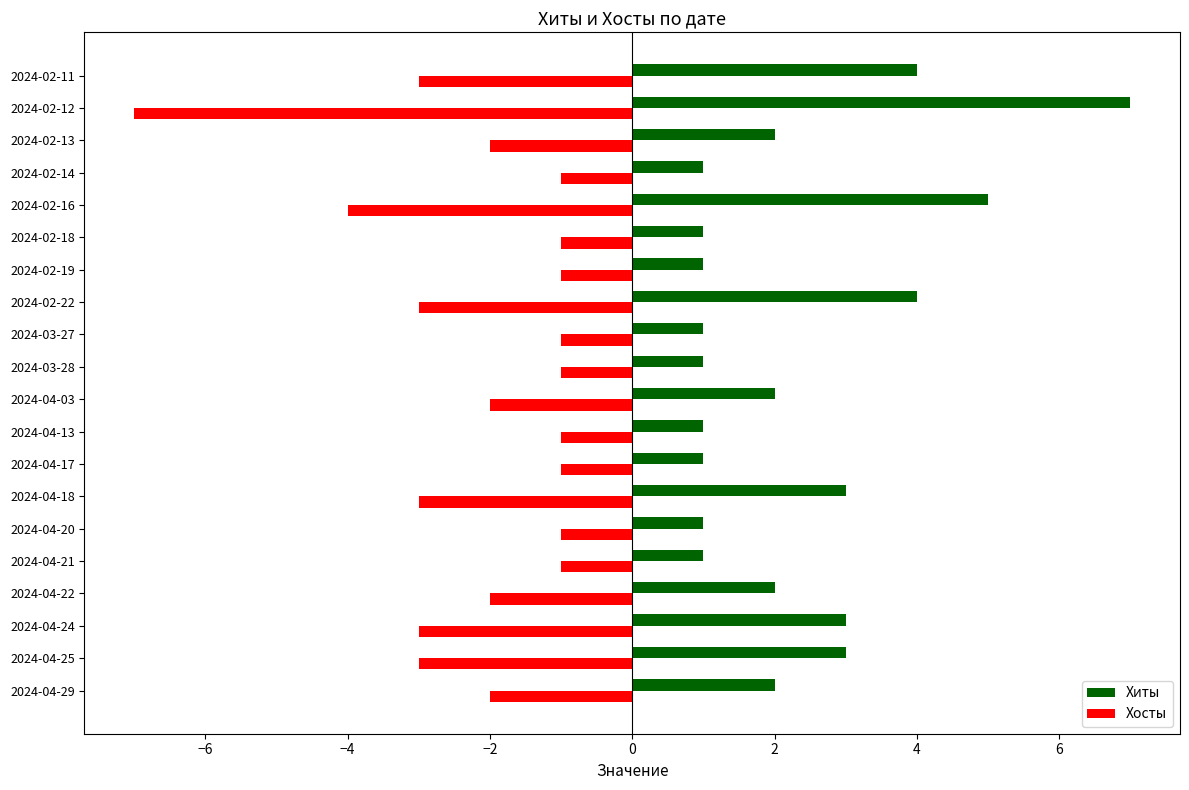

Is the value of Хосты at 2024-02-11 greater than the value of Хиты at 2024-04-21?

No